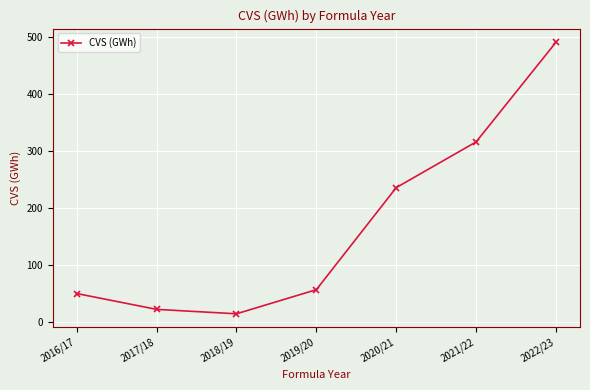

Reading left to right, list all the values displayed in this chart.

2016/17=50.6	2017/18=22.8	2018/19=15.1	2019/20=57.4	2020/21=236.3	2021/22=316.5	2022/23=491.4